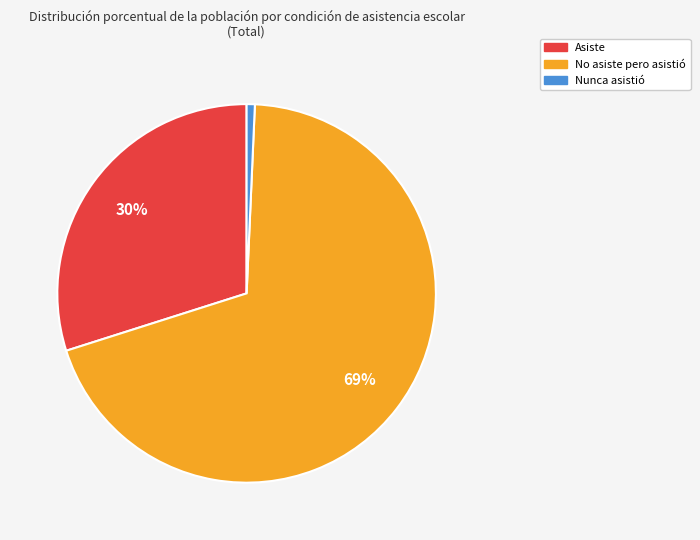

Which slice represents more than half of the pie?

No asiste pero asistió